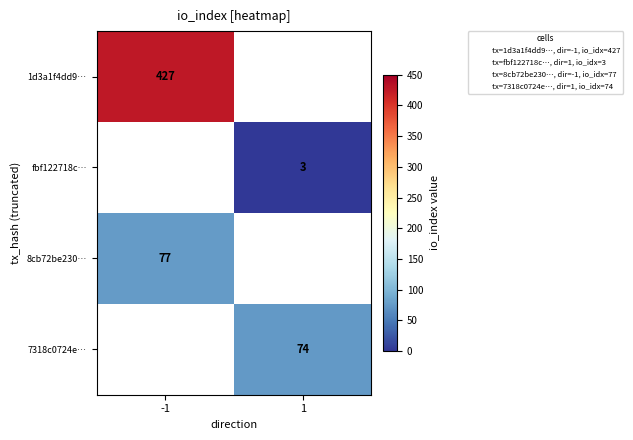

What is the minimum value shown in the chart?

3.0